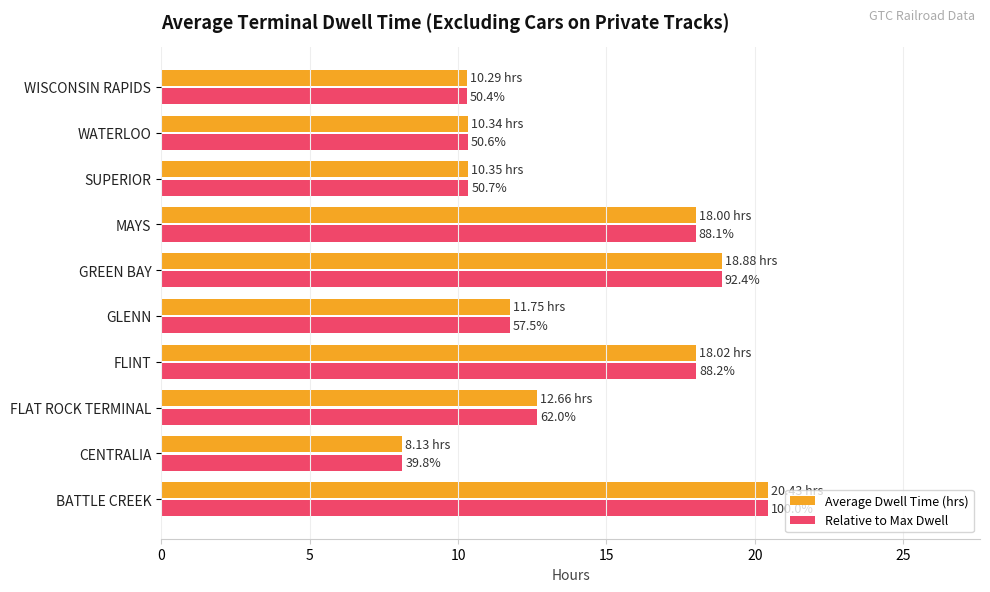

What are all the series names shown in the legend?

Average Dwell Time (hrs), Relative to Max Dwell